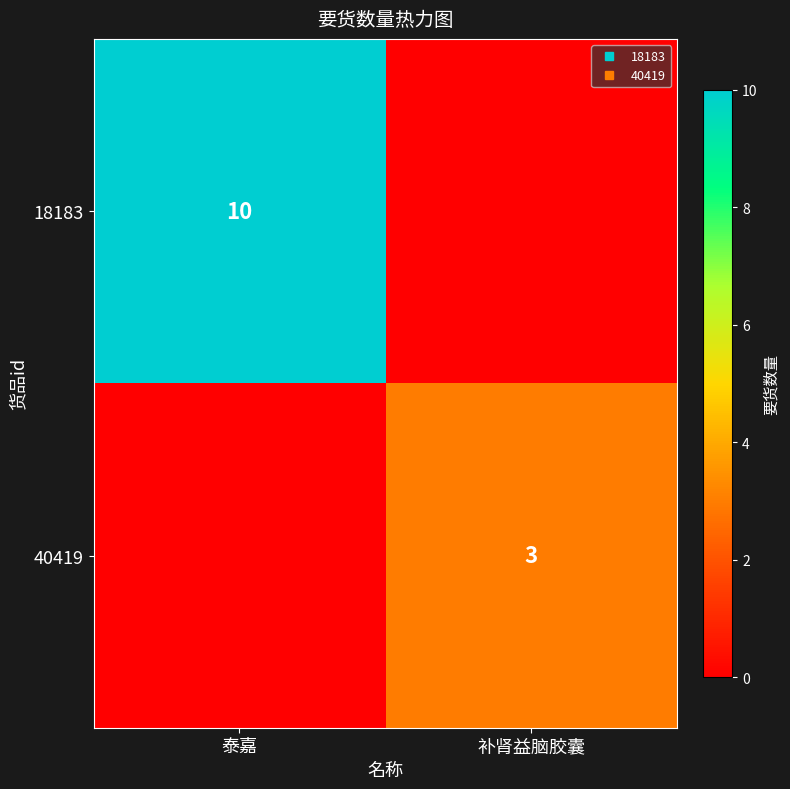

What is the sum of the 40419 values at 补肾益脑胶囊 and 泰嘉?

3